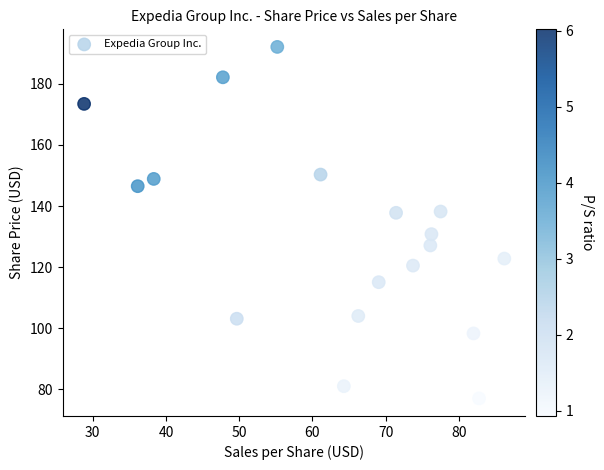

What is the range of Y values (max minus min)?

115.1